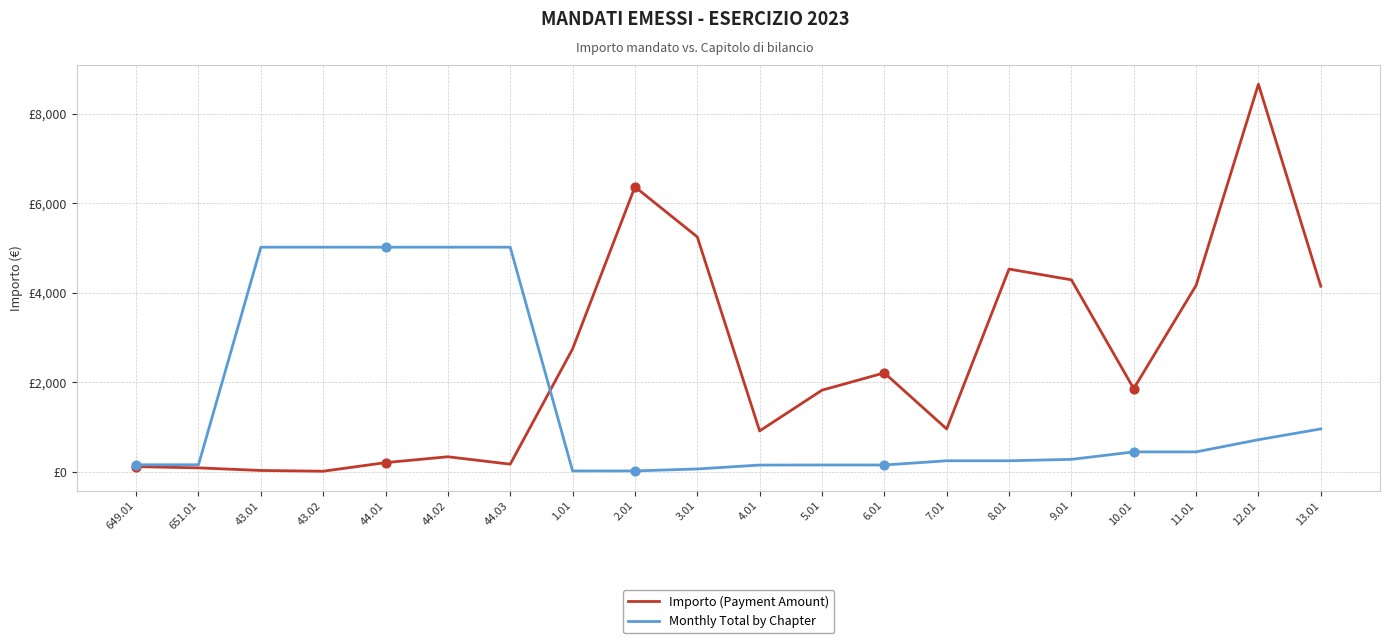

What are all the series names shown in the legend?

Importo (Payment Amount), Monthly Total by Chapter